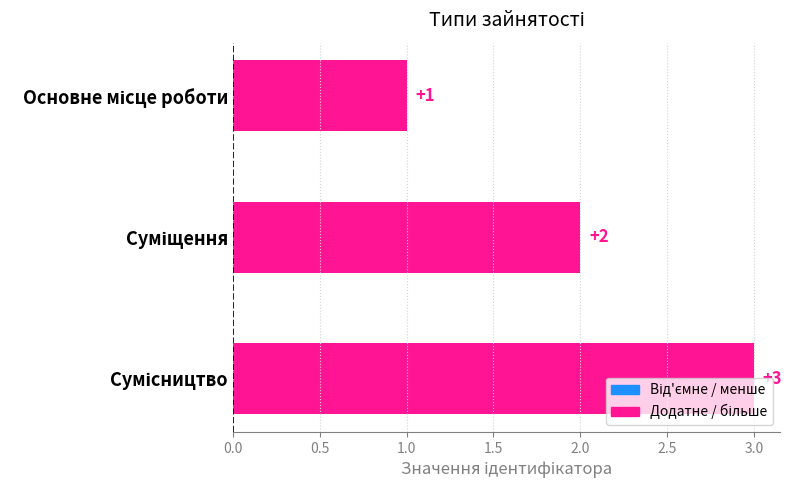

How many bars are there in total?

3